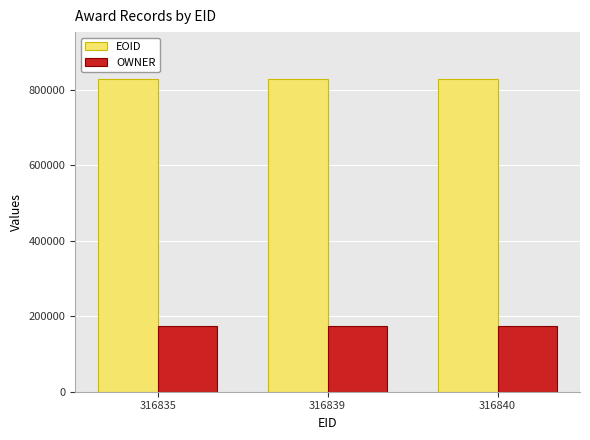

How many bars are there in each group?

2